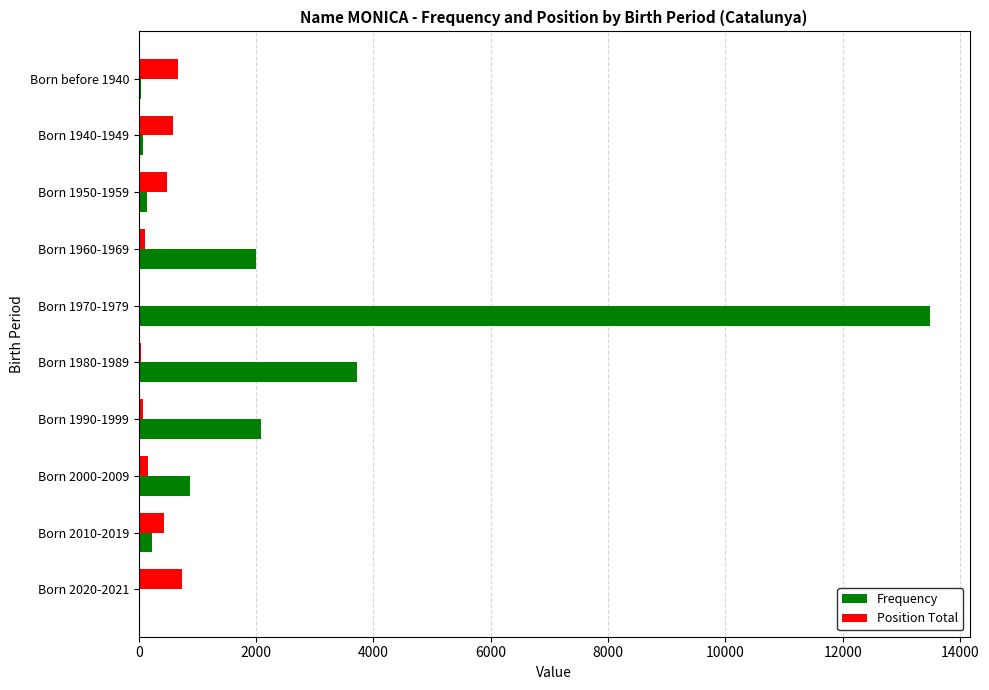

How many distinct data groups are displayed?

2